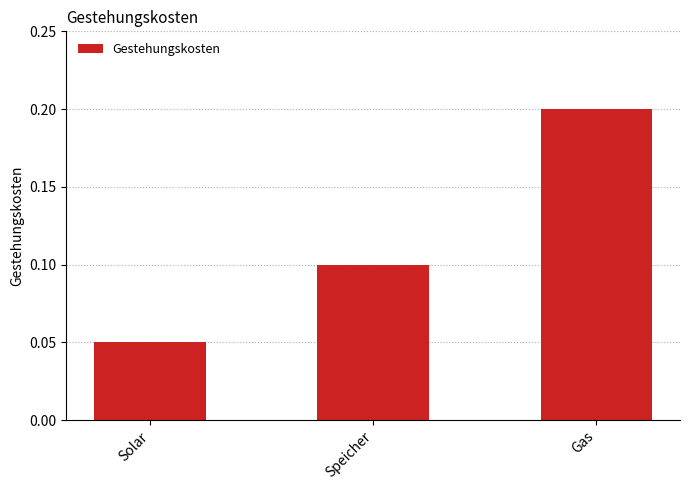

At which category does the chart reach its peak across all series?

Gas